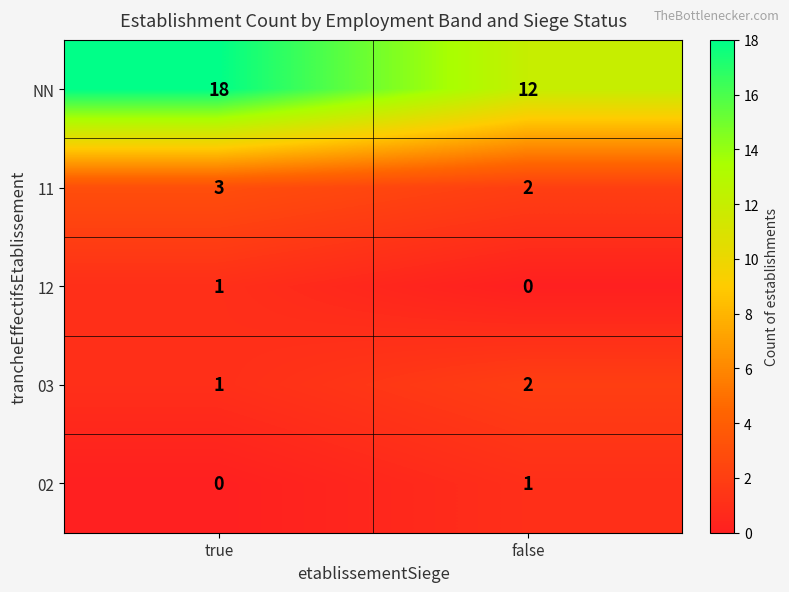

At how many categories does at least one series exceed 14?

1